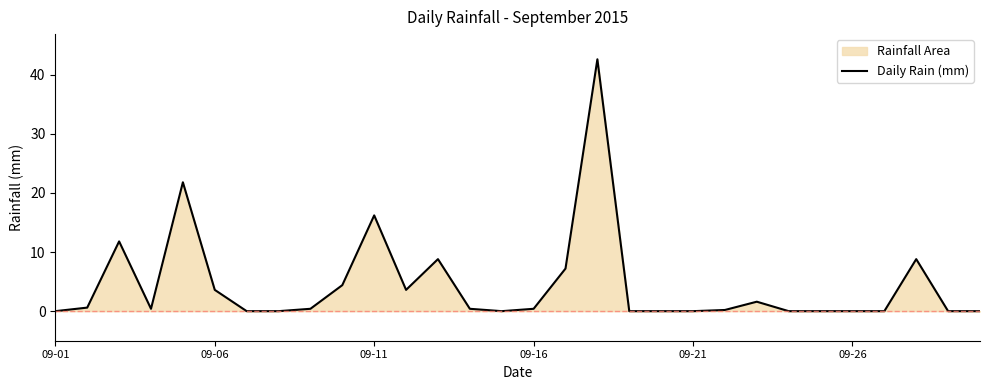

True or false: the data shows 16.2 at 09-11.

True